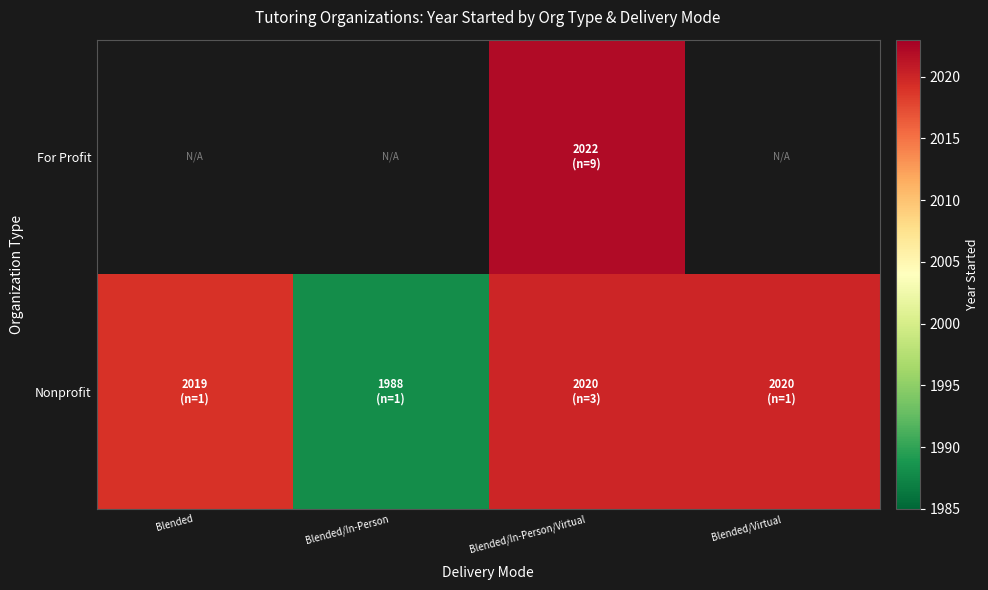

List the labels in order of For Profit value, smallest first.

Blended, Blended/In-Person, Blended/In-Person/Virtual, Blended/Virtual